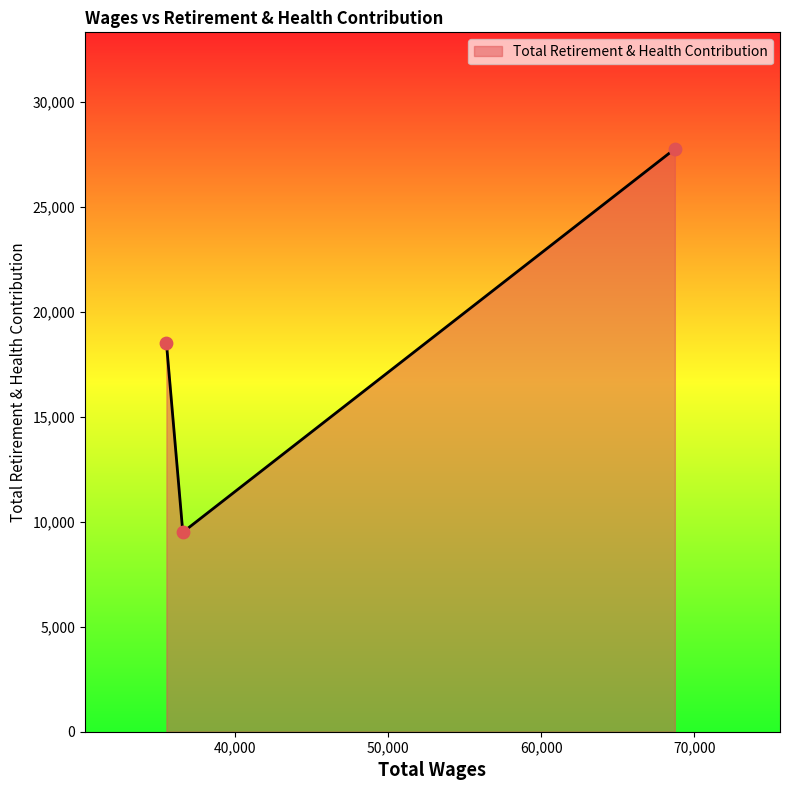

What is the smallest value displayed?

9499